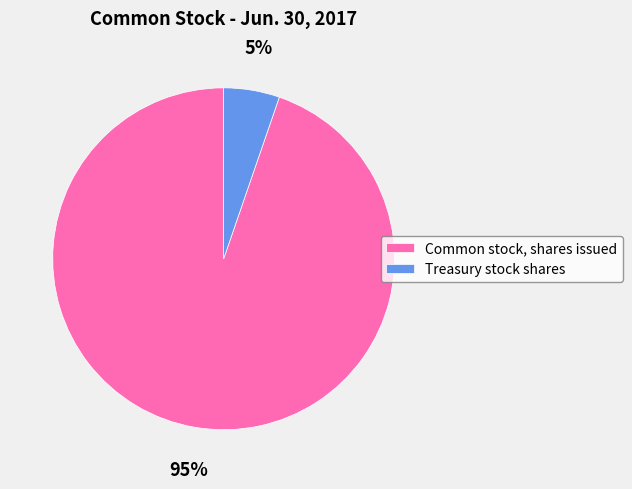

To the nearest percent, what percentage of the pie is Treasury stock shares?

5%